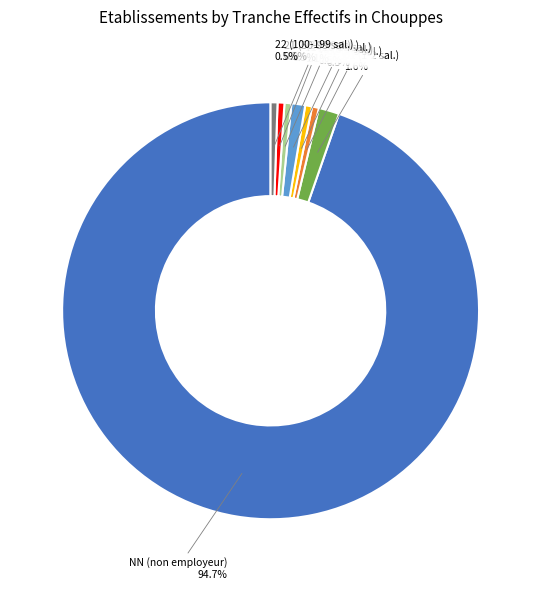

To the nearest percent, what is the difference between the largest and smallest slice percentages?

94%